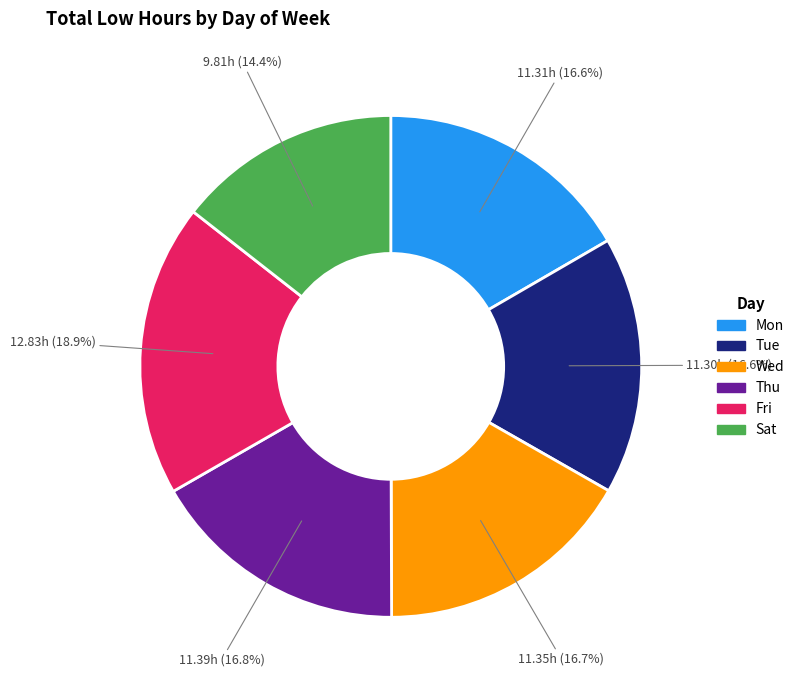

Approximately how many times larger is the value at Mon compared to Wed?

1.0